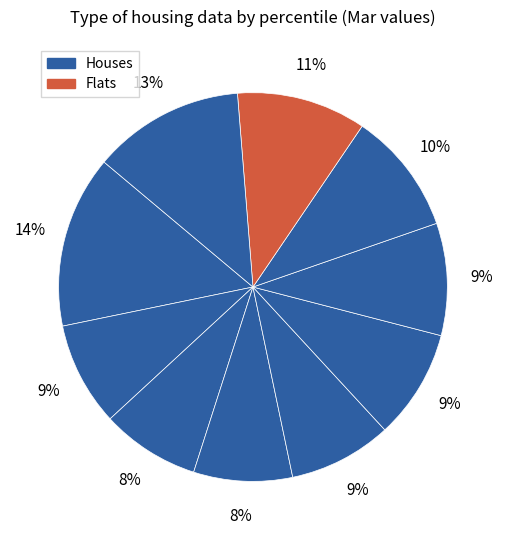

Is there a majority slice in this chart?

No